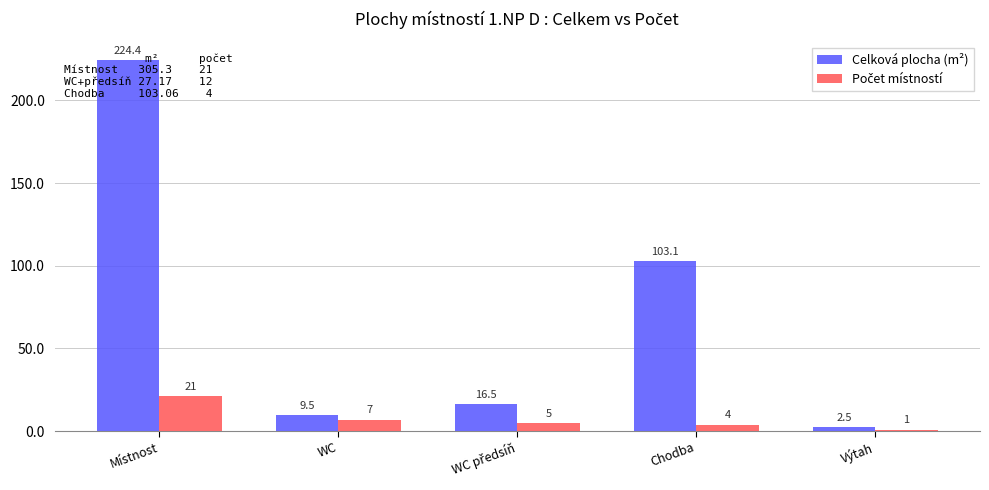

Is the value of Počet místností at Místnost greater than the value of Celková plocha (m²) at WC předsíň?

Yes